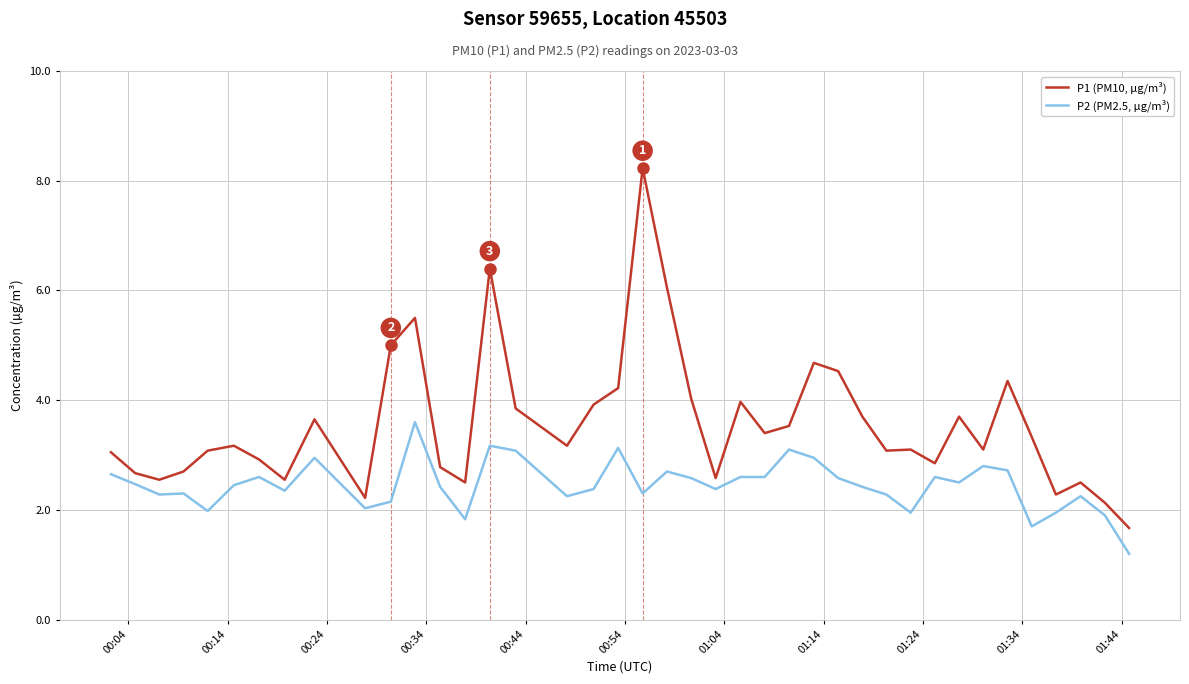

What is the minimum value for P1 (PM10, µg/m³)?

1.7